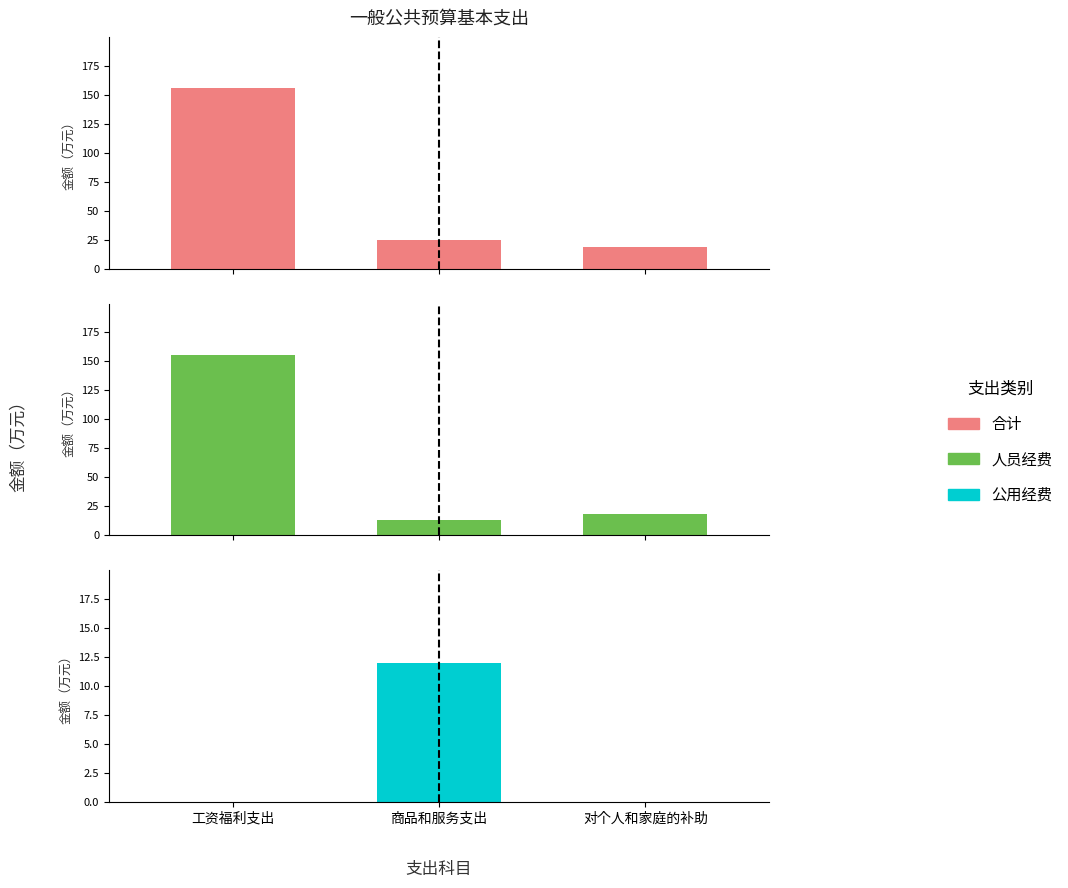

Between 对个人和家庭的补助 and 商品和服务支出, which is larger?

商品和服务支出